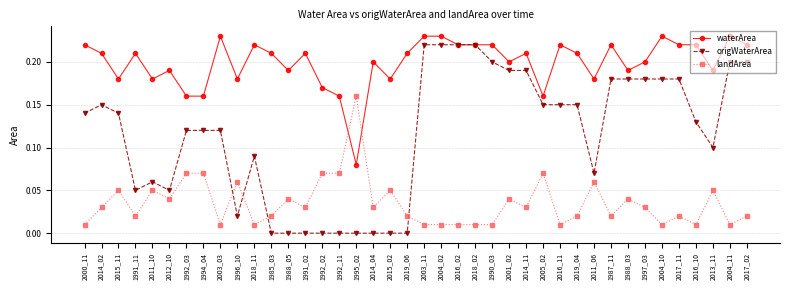

How many lines are shown in the chart?

3